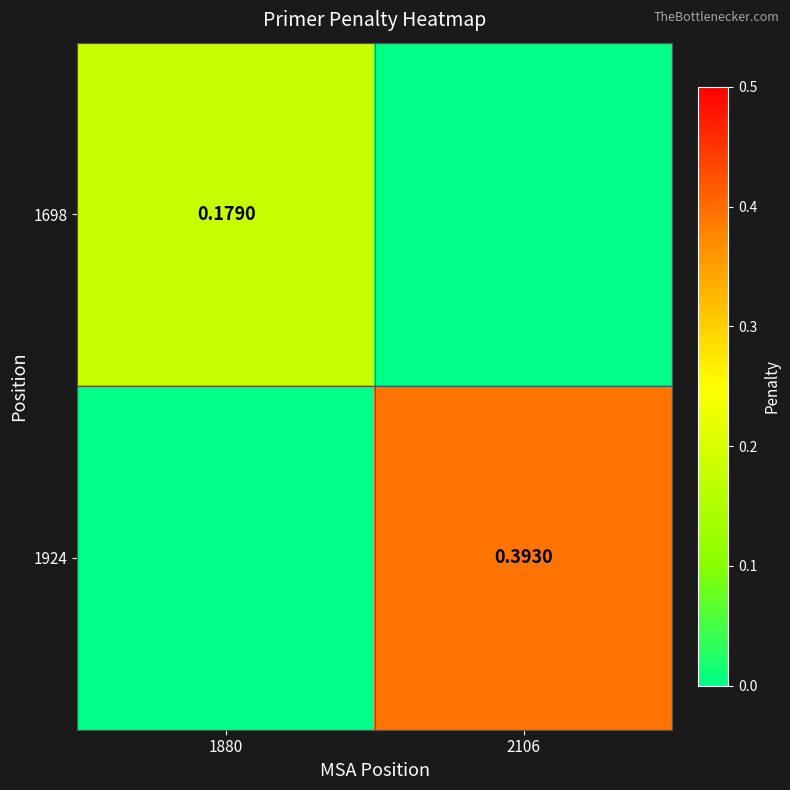

Is the value of 1698 at 1880 greater than the value of 1924 at 2106?

No